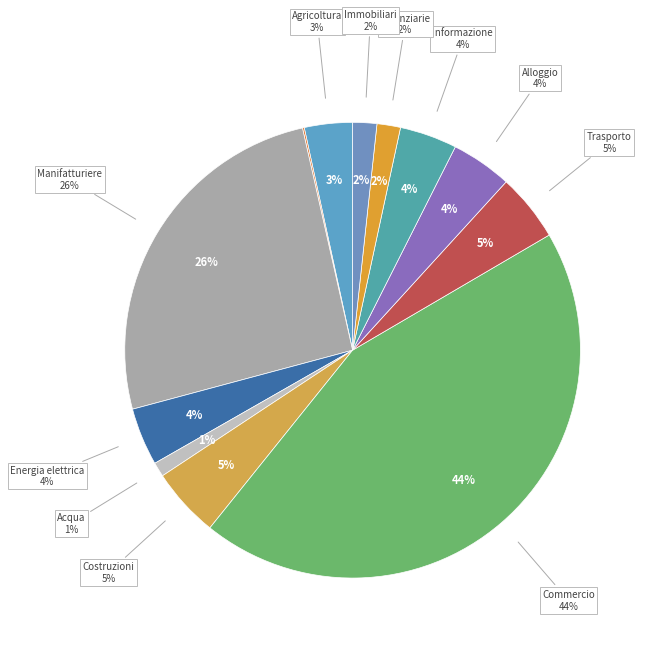

The Attivita' immobiliari slice represents 1% of the pie. True or false?

False